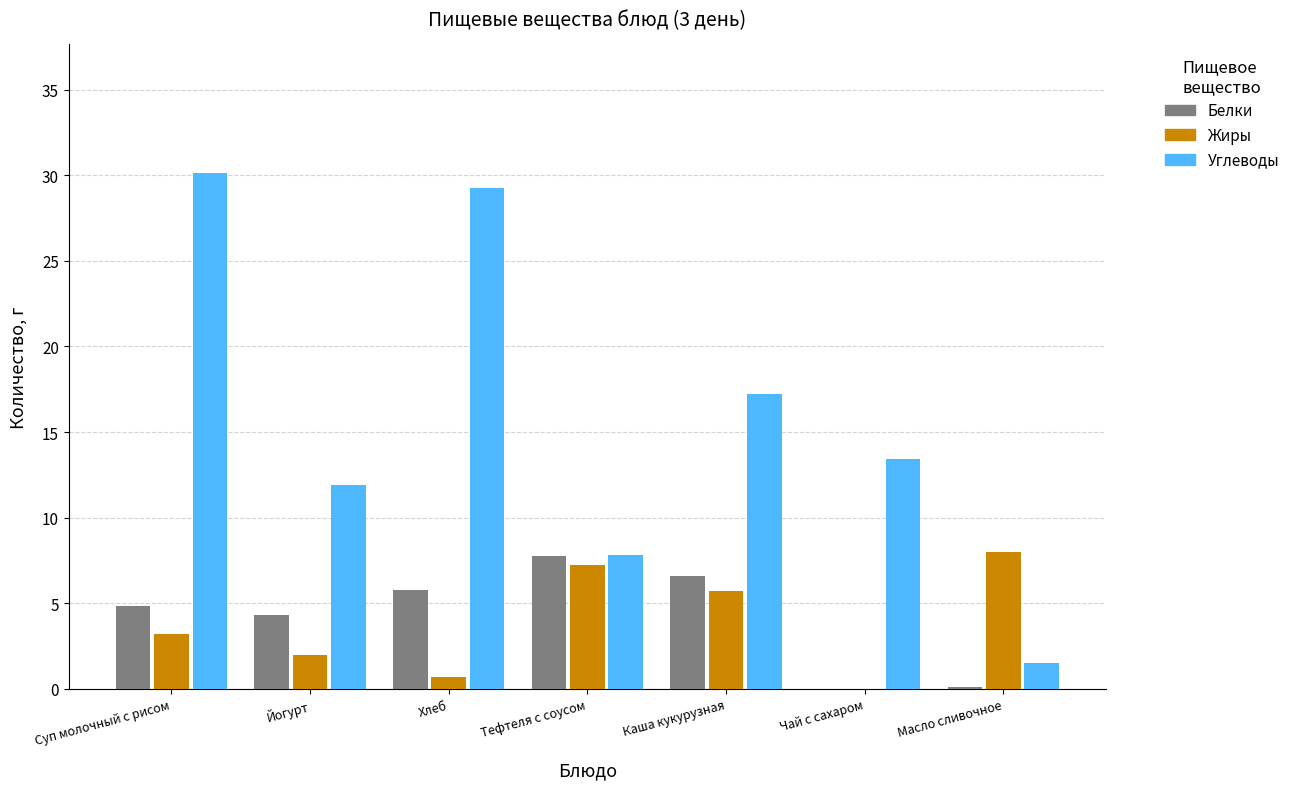

The Белки series shows 4.3 at Йогурт. True or false?

True